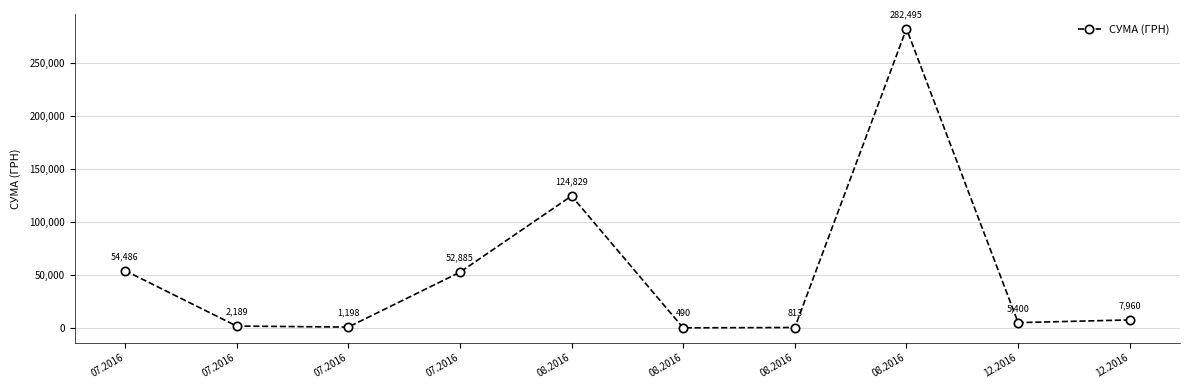

Reading left to right, transcribe all the data shown in this chart.

54486.0	2188.9	1198.0	52885.0	124828.5	490.4	813.2	282495.1	5400.0	7960.0